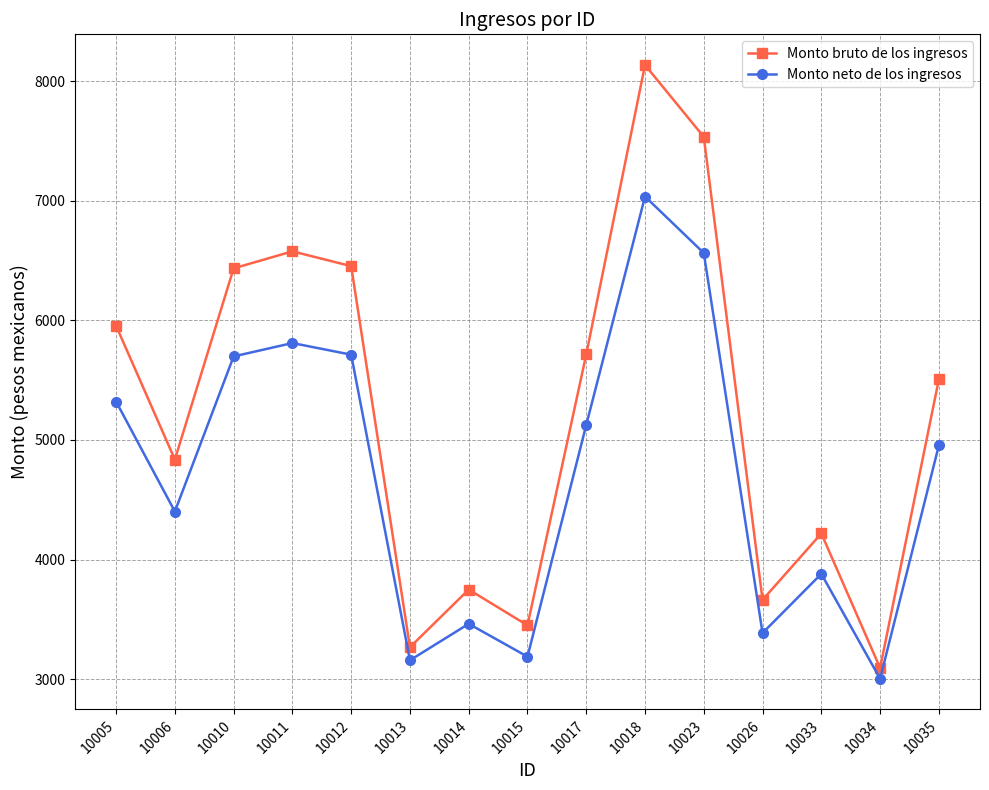

What is the difference between the maximum and minimum values in the Monto neto de los ingresos series?

4031.3